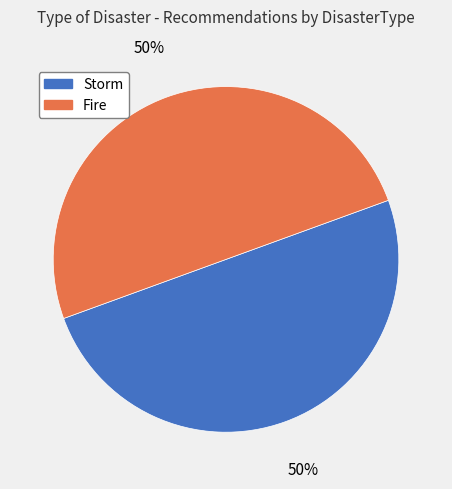

Do Storm and Fire together represent more than half of the pie?

Yes